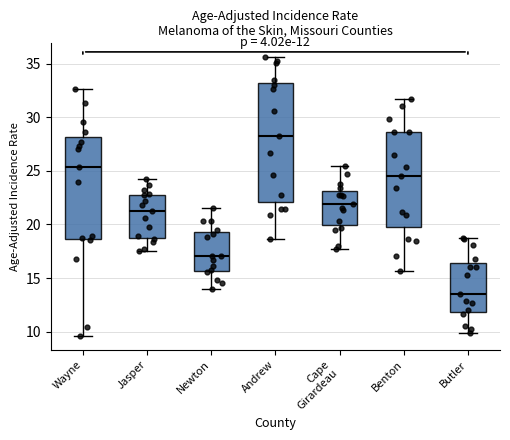

Comparing the boxes themselves (not the whiskers), which one is the tallest?

Andrew